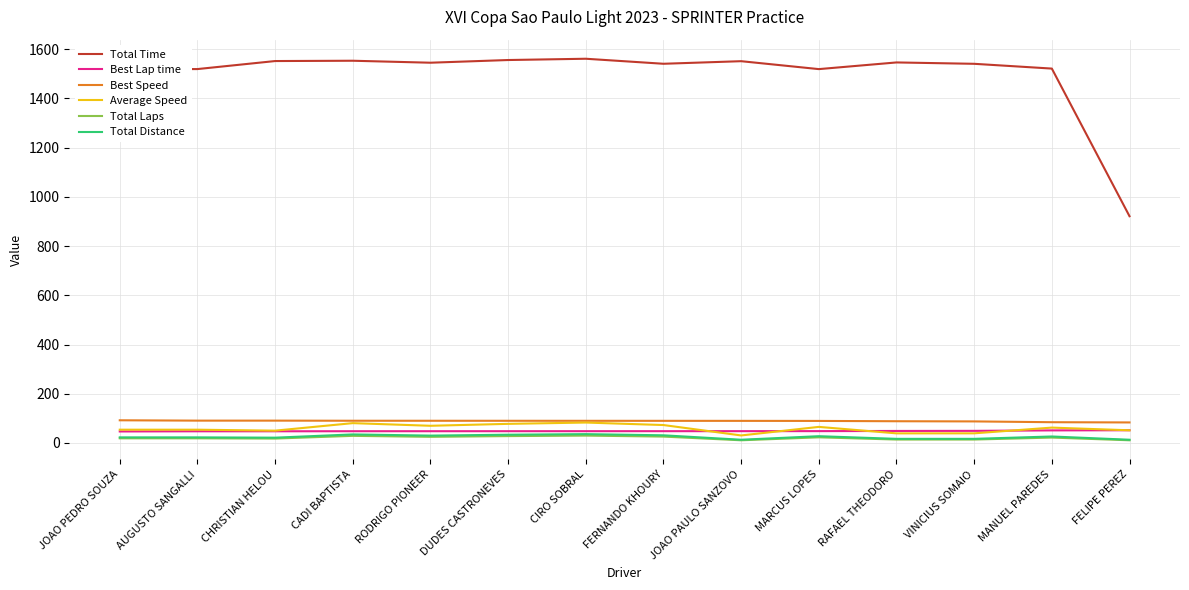

Is the value of Total Time at VINICIUS SOMAIO greater than the value of Total Laps at VINICIUS SOMAIO?

Yes